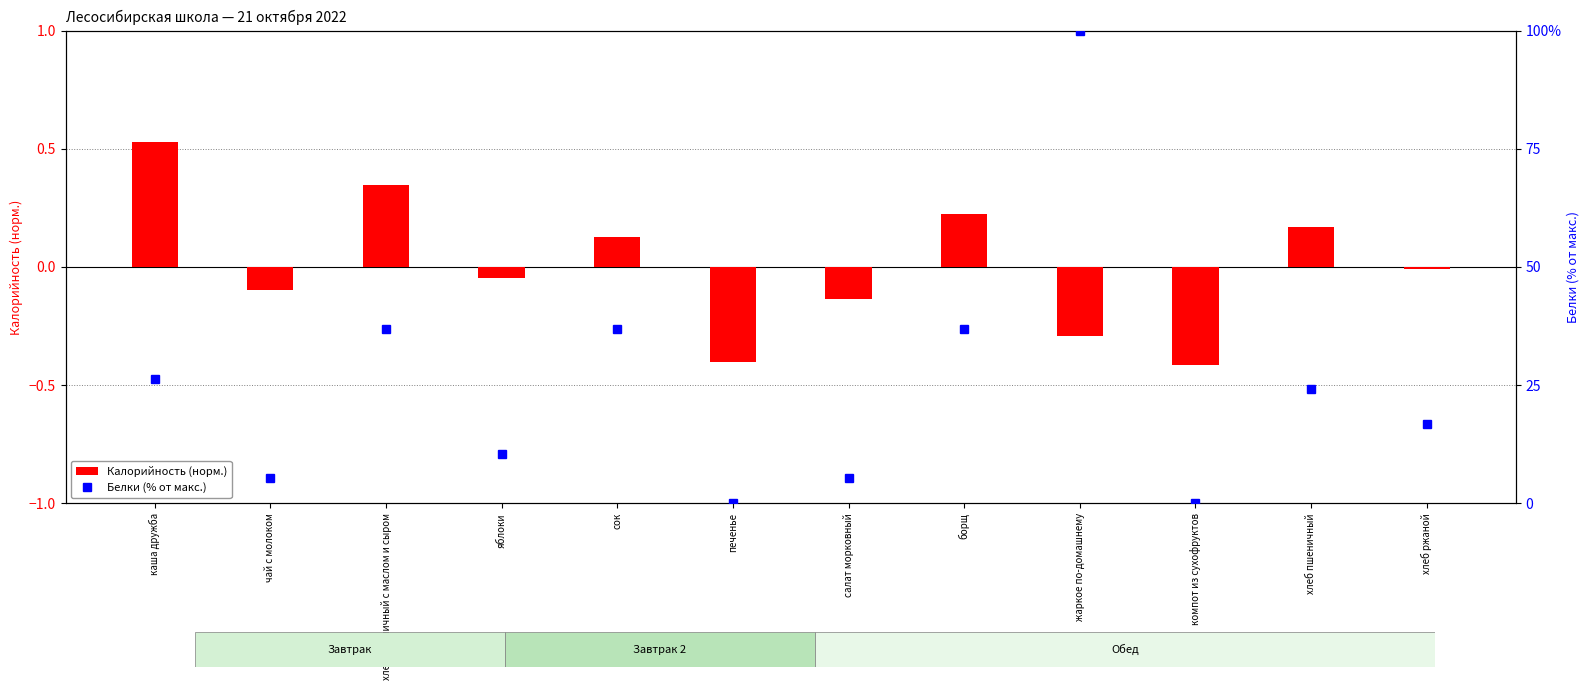

Is it true that Белки (% от макс.) equals 36.8 at борщ?

True